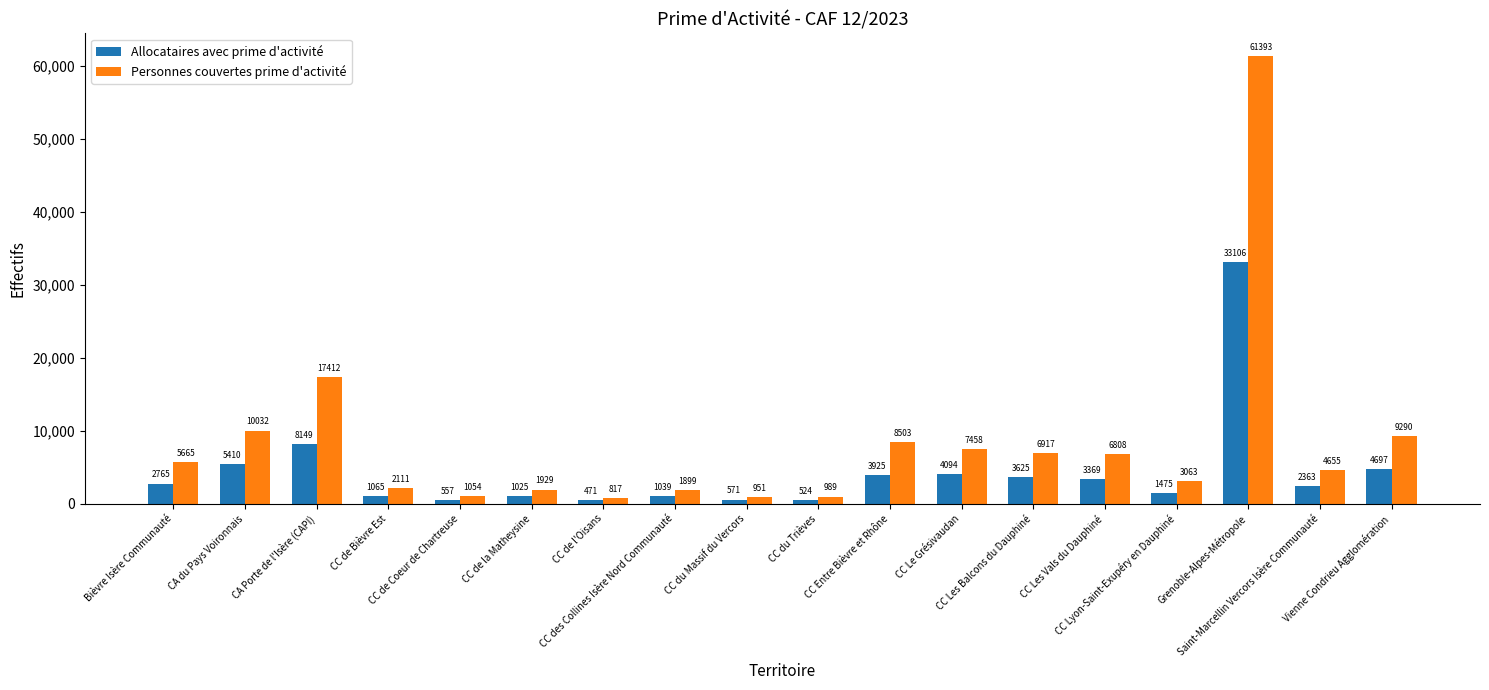

The Allocataires avec prime d'activité series shows 1823 at Vienne Condrieu Agglomération. True or false?

False